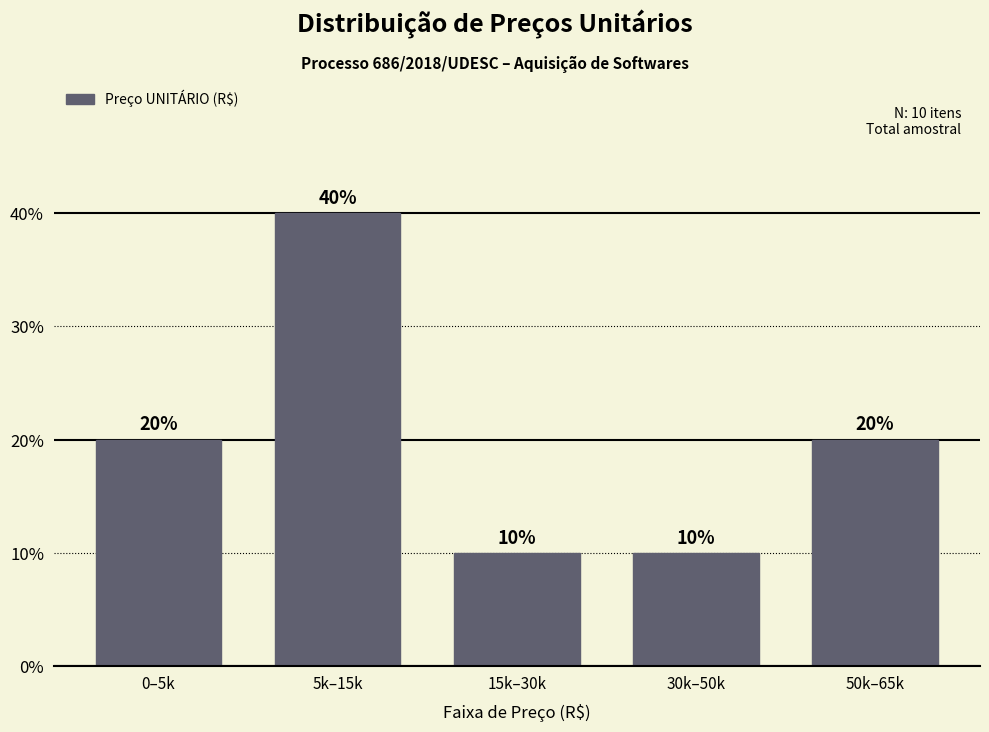

Reading left to right, list all the values displayed in this chart.

20	40	10	10	20